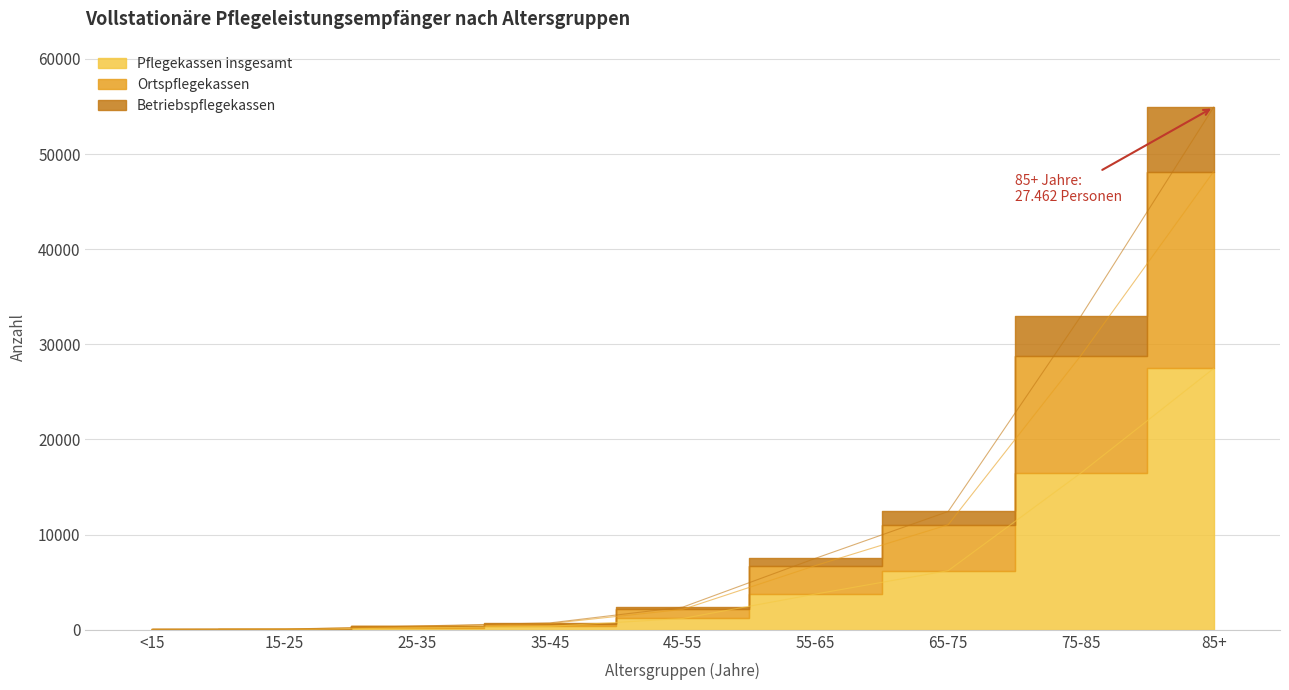

Rank the series by their average value, from lowest to highest.

Pflegekassen insgesamt, Ortspflegekassen, Betriebspflegekassen